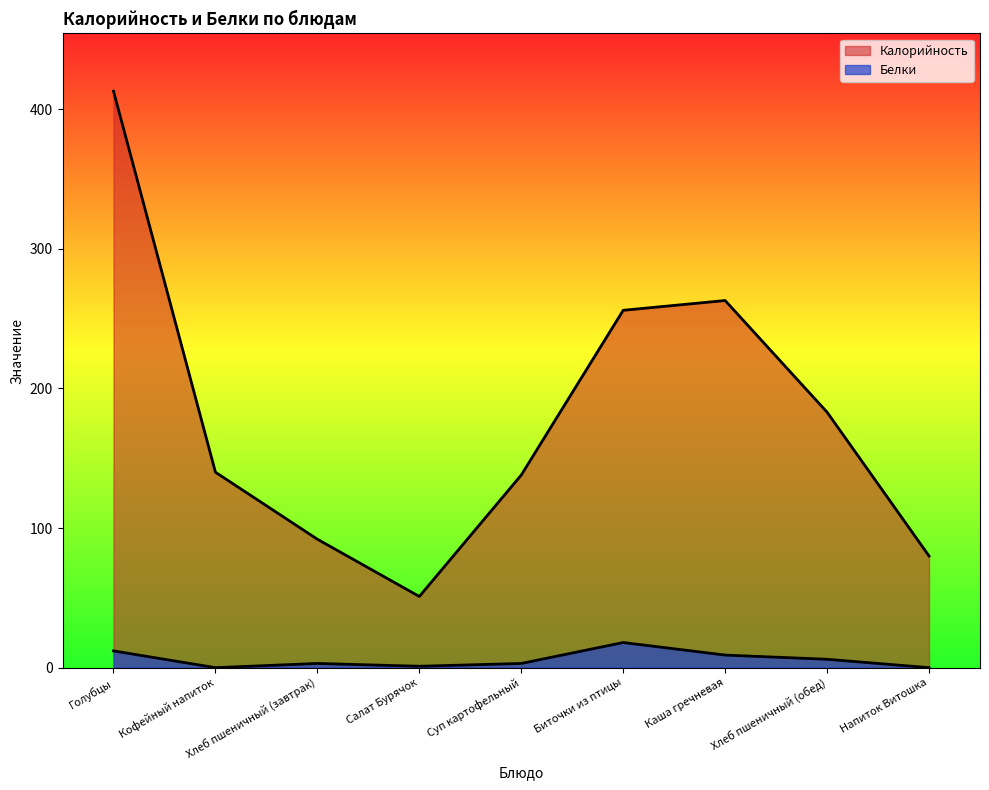

The value of Белки at Напиток Витошка is 0. True or false?

True